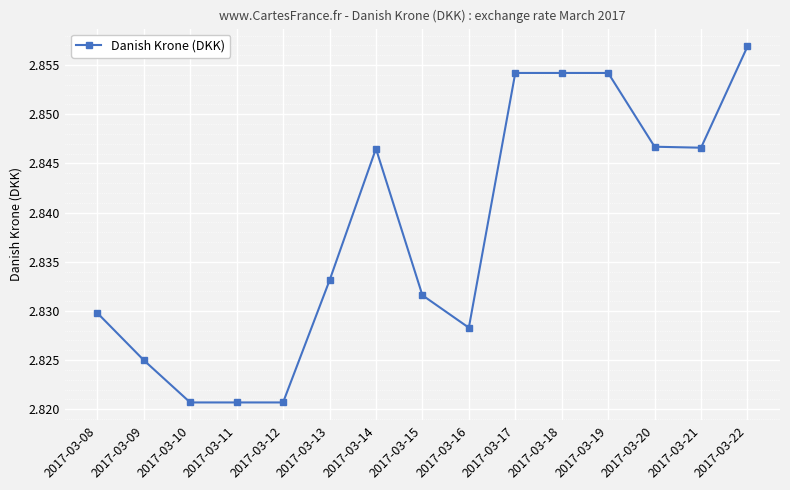

The value at 2017-03-10 is 4.7. True or false?

False